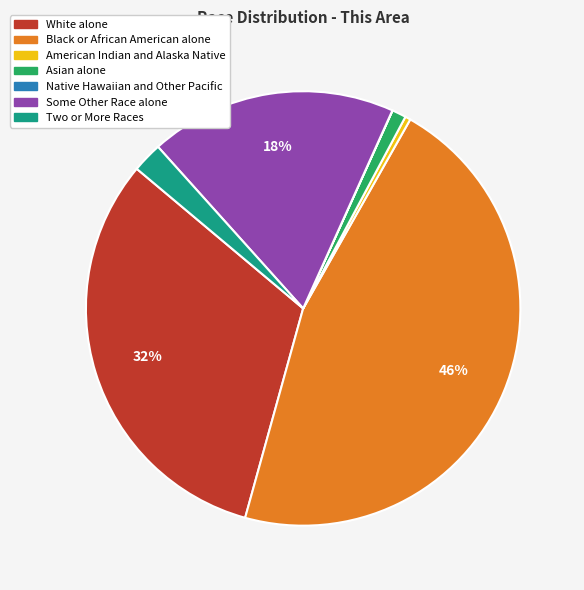

Which has a higher value, American Indian and Alaska Native or Black or African American alone?

Black or African American alone